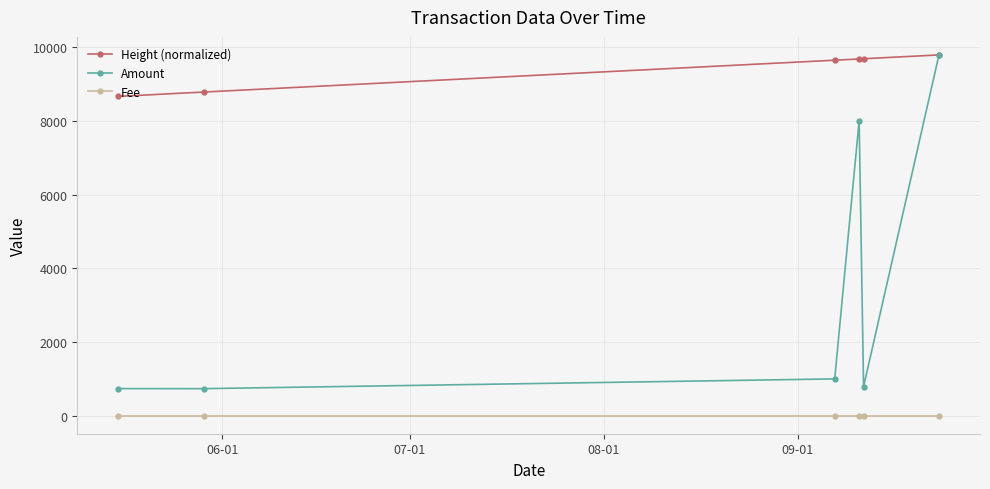

Which series has the largest range (max minus min)?

Amount